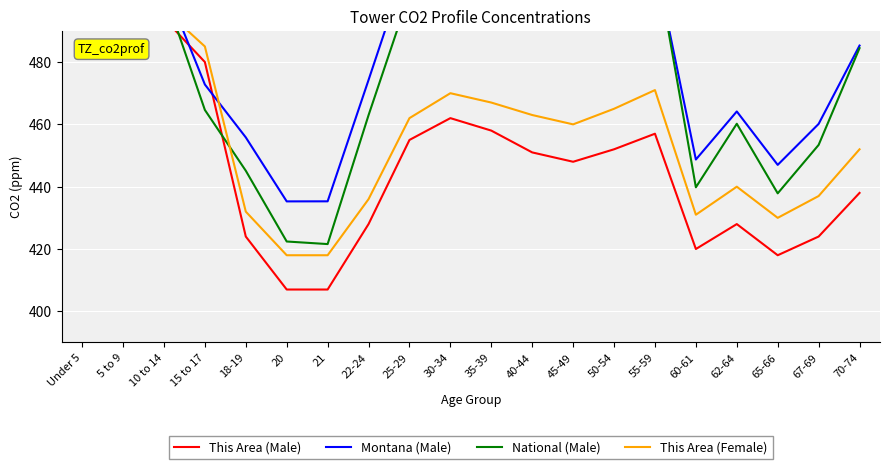

Is the value of This Area (Female) at Under 5 greater than the value of This Area (Male) at 10 to 14?

Yes